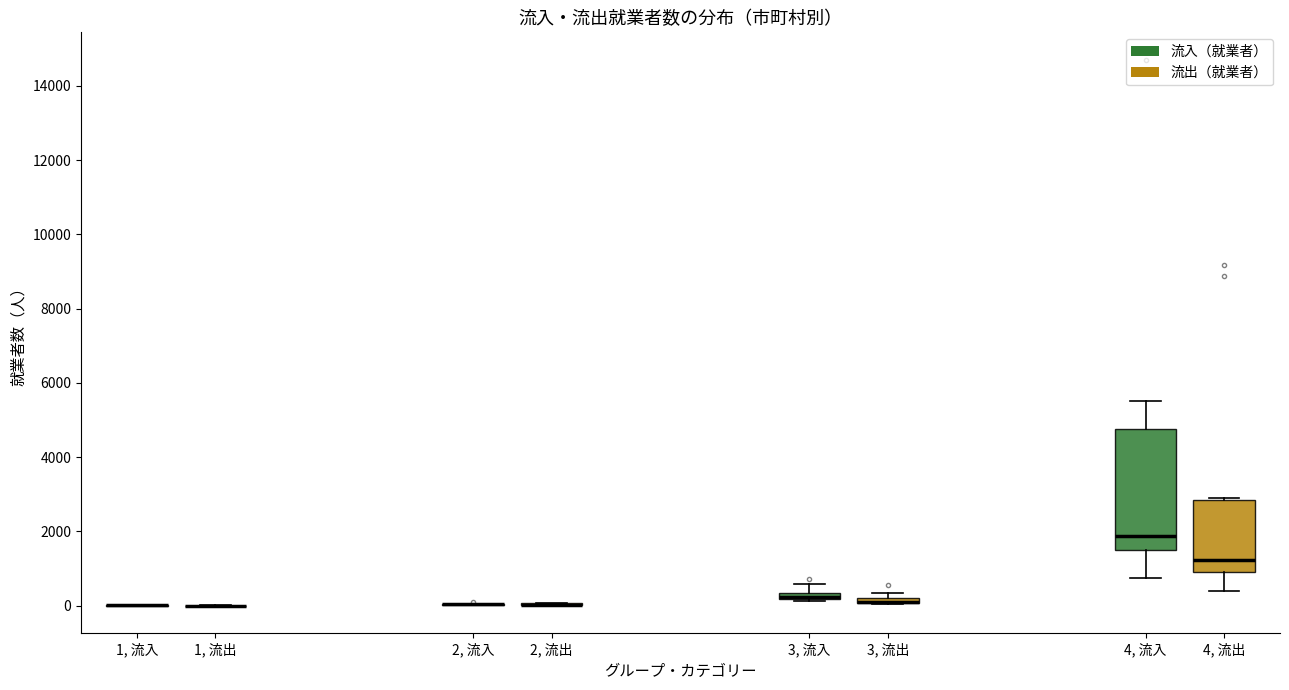

Where is the upper edge of the box for 3, 流出 on the y-axis? The values are not printed on the chart, so give them approximately, as read against the axis.

200